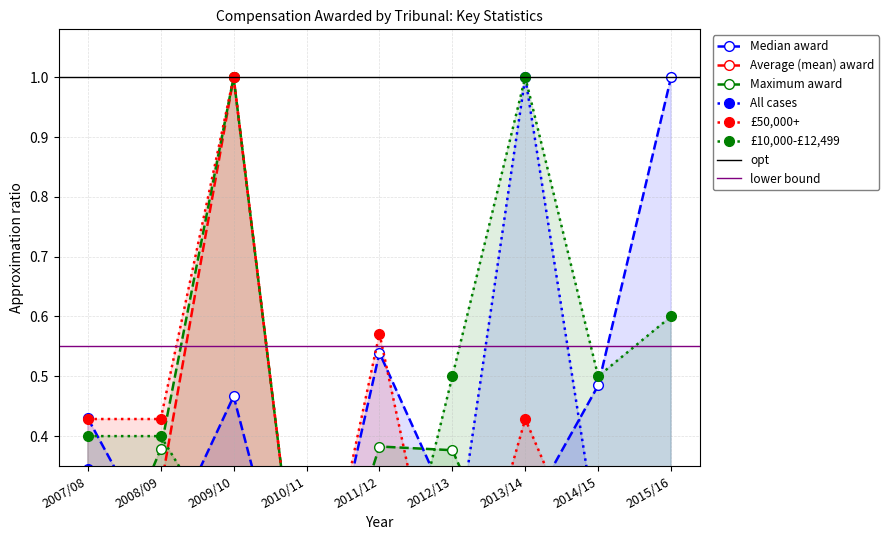

What is the total value across all series at 2007/08?

1.8